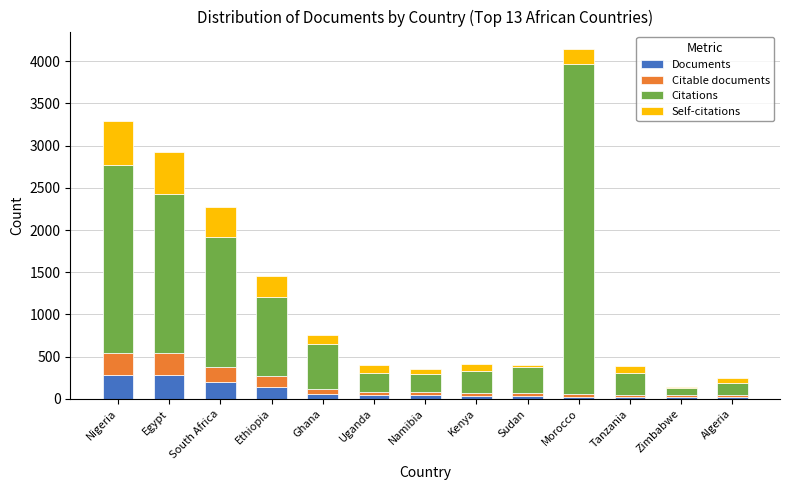

At which category is the sum across all series the highest?

Morocco